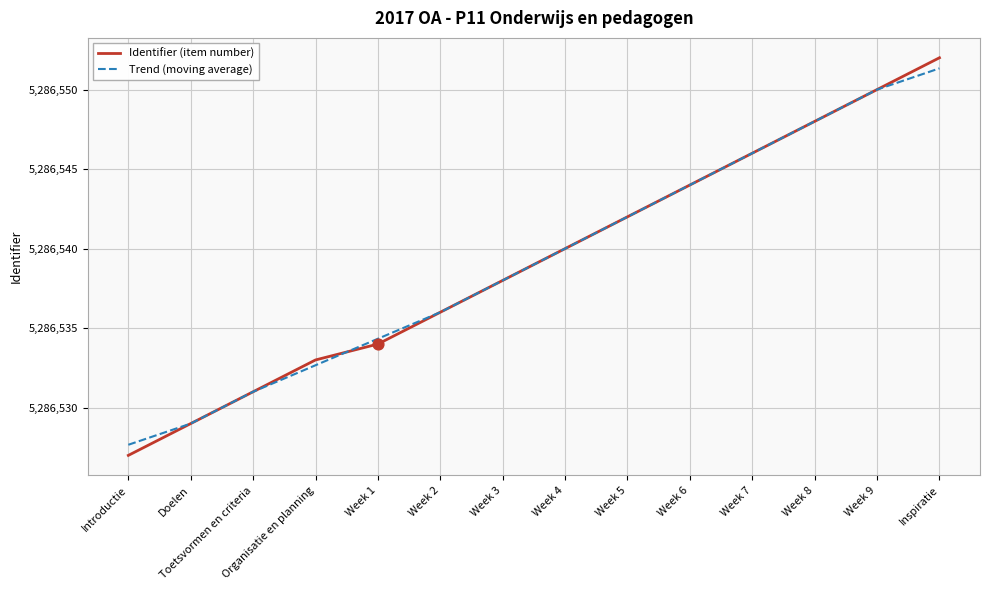

Is the value of Trend (moving average) at Week 8 greater than the value of Identifier (item number) at Toetsvormen en criteria?

Yes